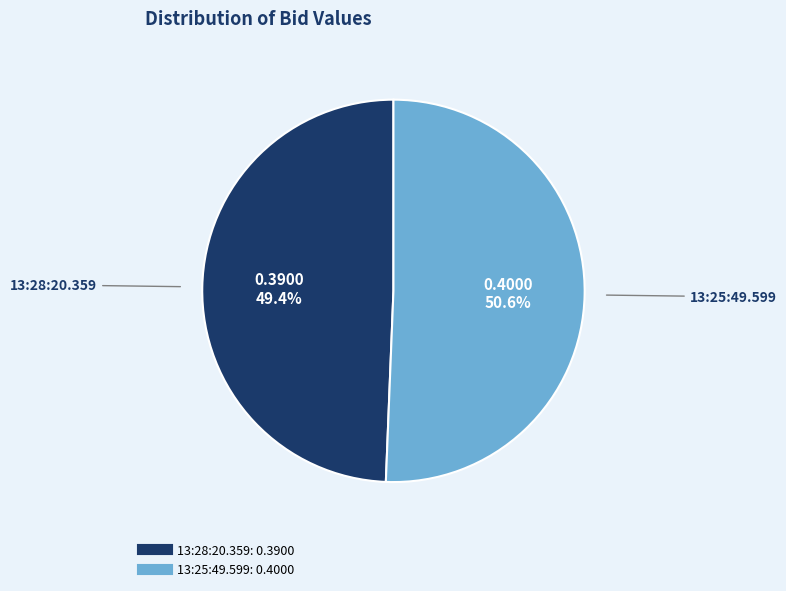

To the nearest percent, what is the difference between the 13:28:20.359 and 13:25:49.599 slice percentages?

1%